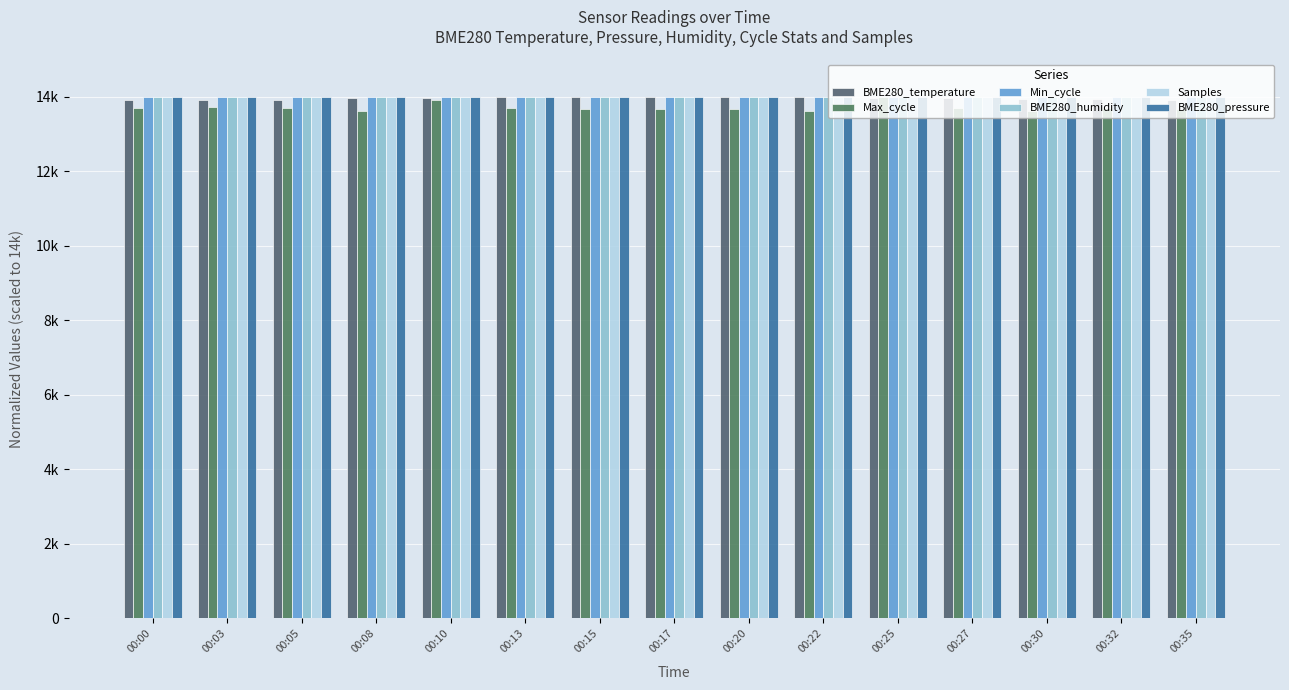

What is the average value of the Max_cycle series?

13705.1